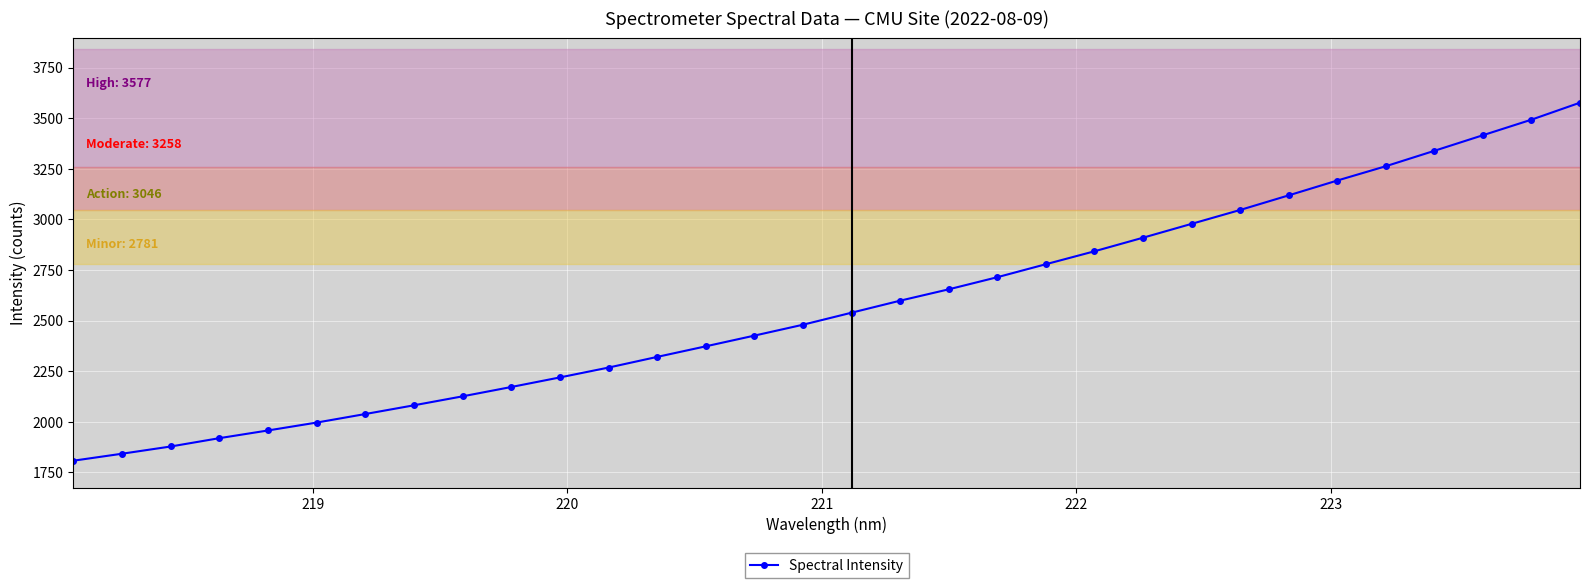

What is the value of the 11th point from the left?

2219.6